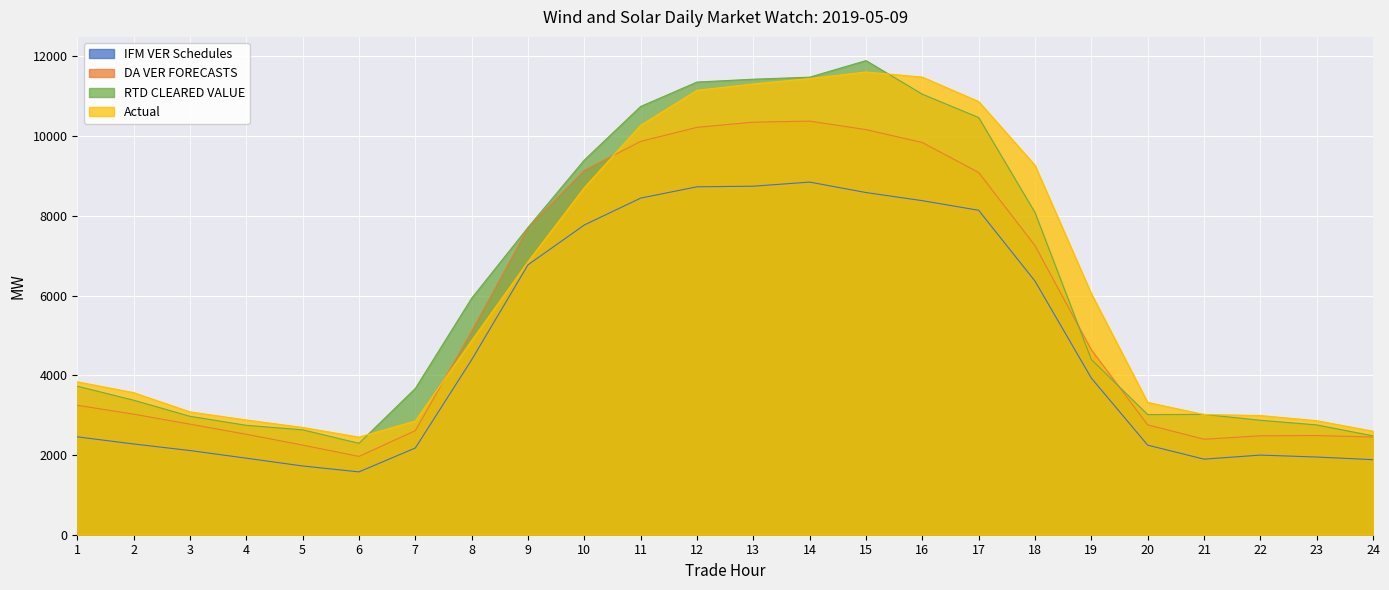

How many values in the DA VER FORECASTS series are below 4639?

12